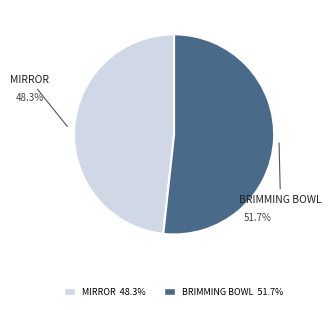

Which has a higher value, BRIMMING BOWL or MIRROR?

BRIMMING BOWL